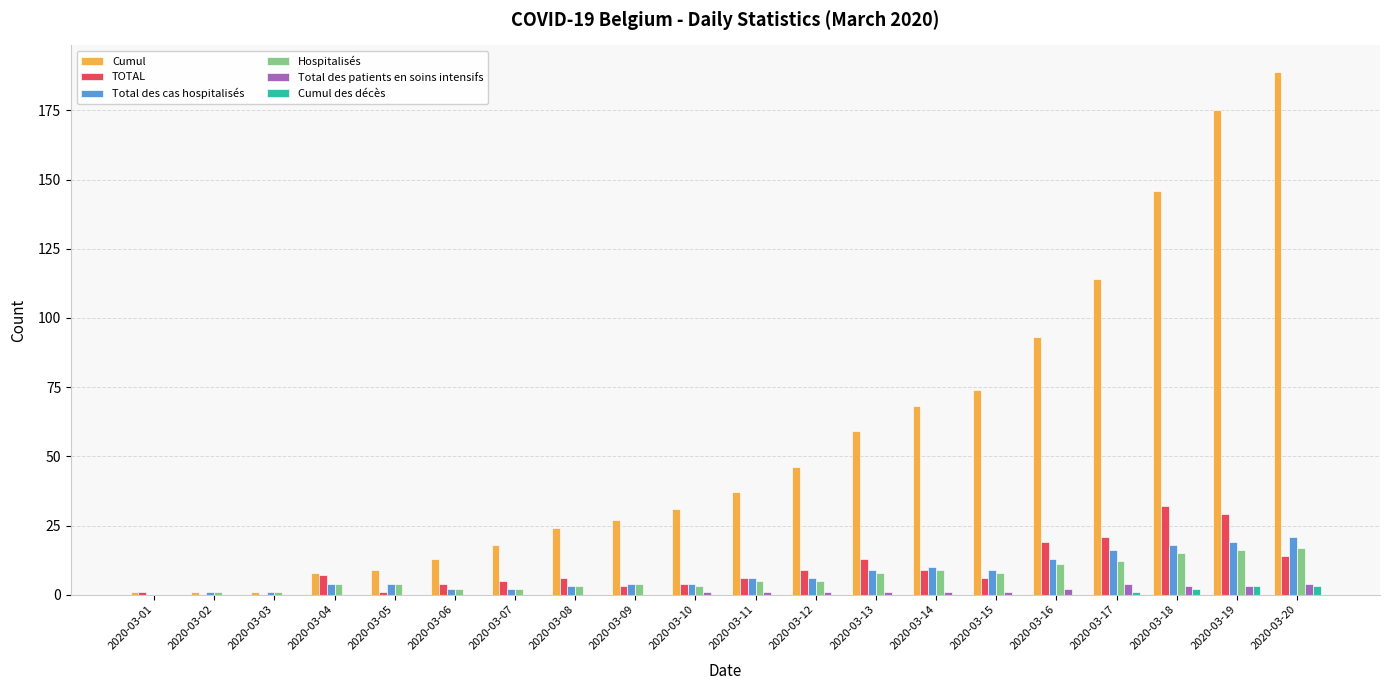

Which label corresponds to the largest value in the chart?

2020-03-20